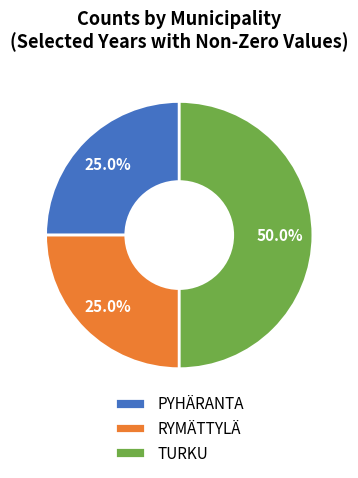

To the nearest percent, what is the average slice percentage?

33%